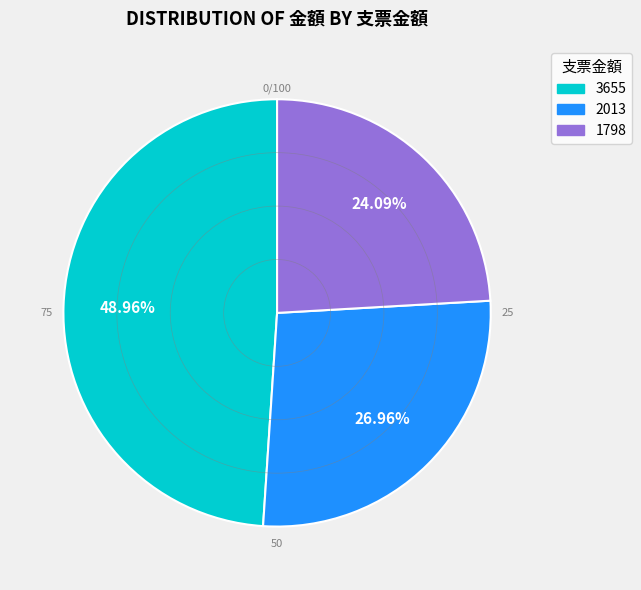

What percentage is the 1798 slice, to the nearest percent?

24%